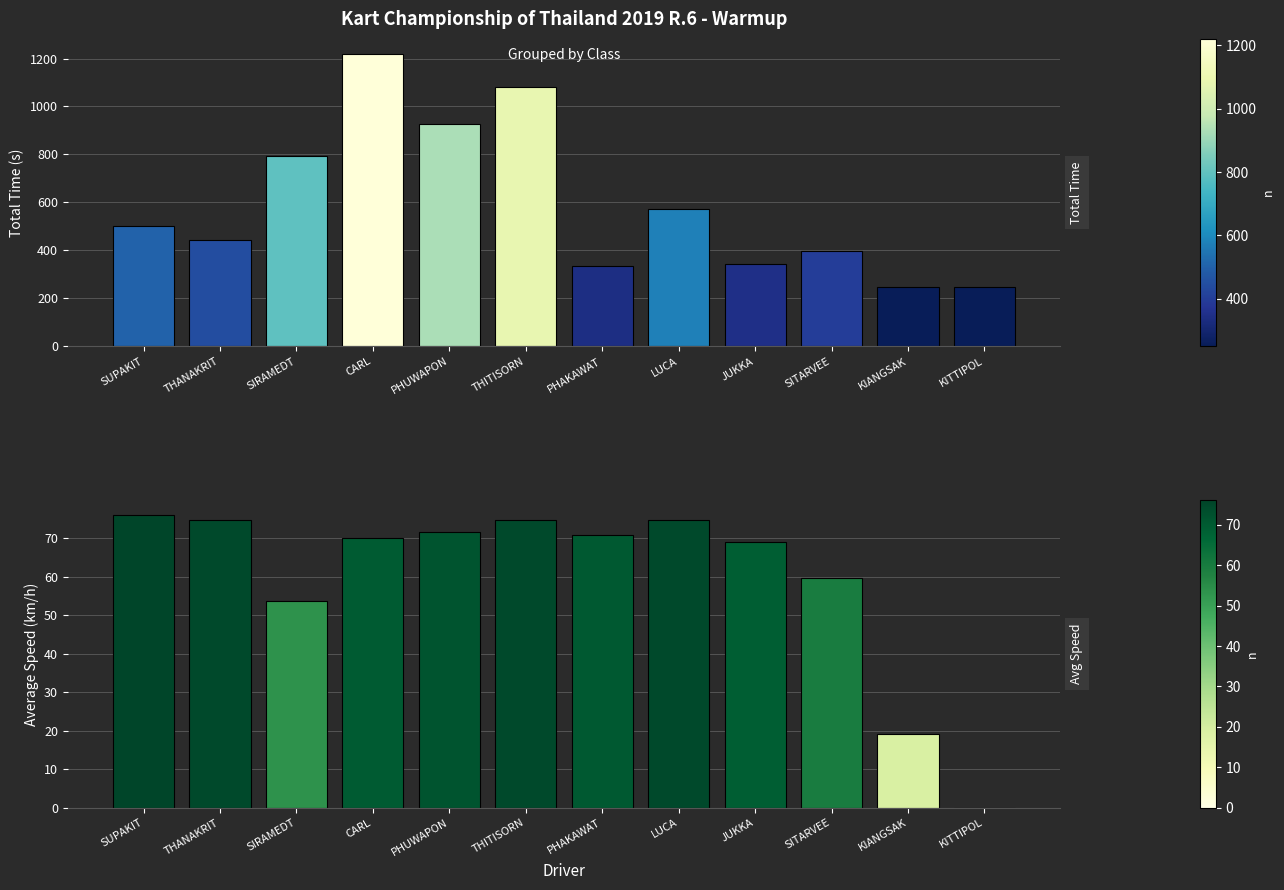

Reading left to right, transcribe all the data shown in this chart.

Total Time: SUPAKIT=499.8	THANAKRIT=444.7	SIRAMEDT=795.3	CARL=1220.8	PHUWAPON=929.1	THITISORN=1080.3	PHAKAWAT=336.1	LUCA=573.3	JUKKA=344.5	SITARVEE=398.6	KIANGSAK=248.8	KITTIPOL=248.8
Average Speed: SUPAKIT=76.1	THANAKRIT=74.9	SIRAMEDT=53.8	CARL=70.1	PHUWAPON=71.7	THITISORN=74.8	PHAKAWAT=70.7	LUCA=74.7	JUKKA=69.0	SITARVEE=59.7	KIANGSAK=19.1	KITTIPOL=0.0